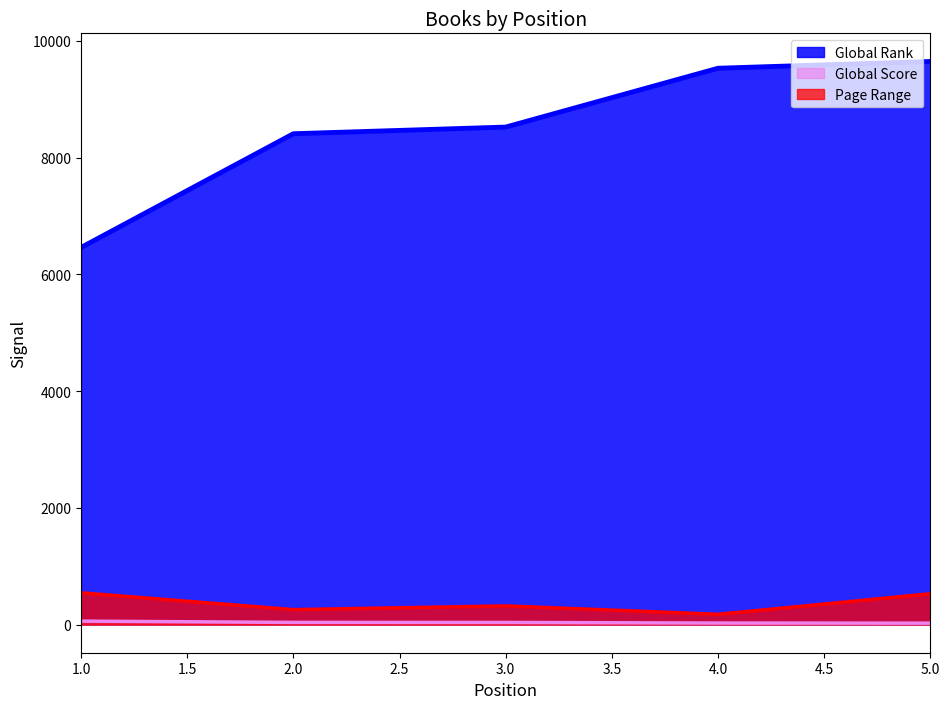

Which category has the highest value in the Global Rank series?

5.0